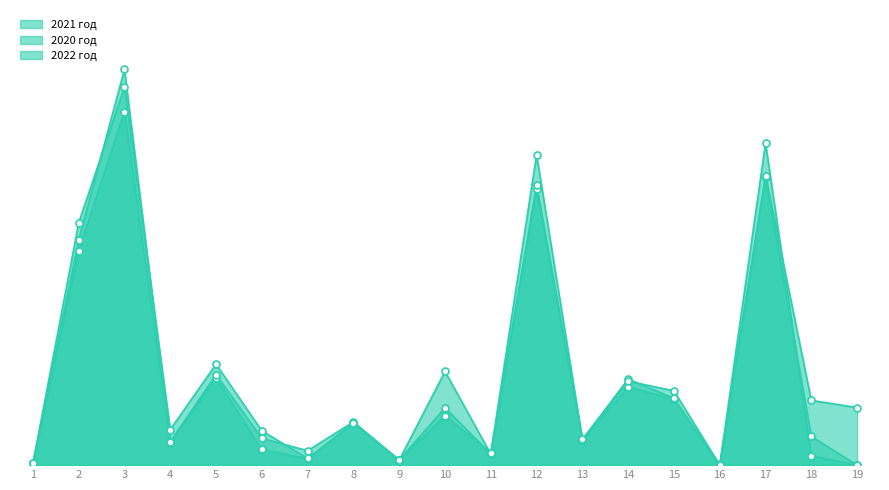

What is the total value across all series at 15?

238705.5